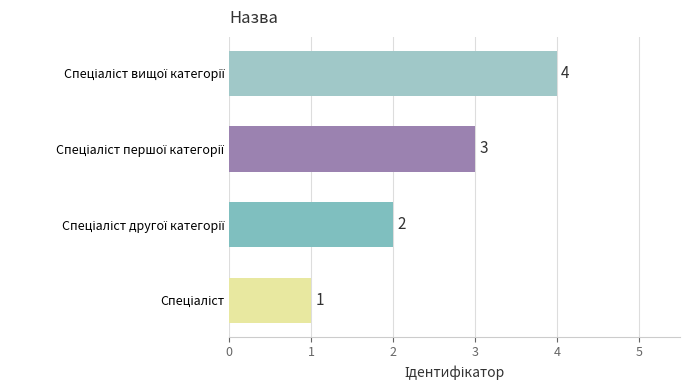

What is the difference between the maximum and minimum values?

3